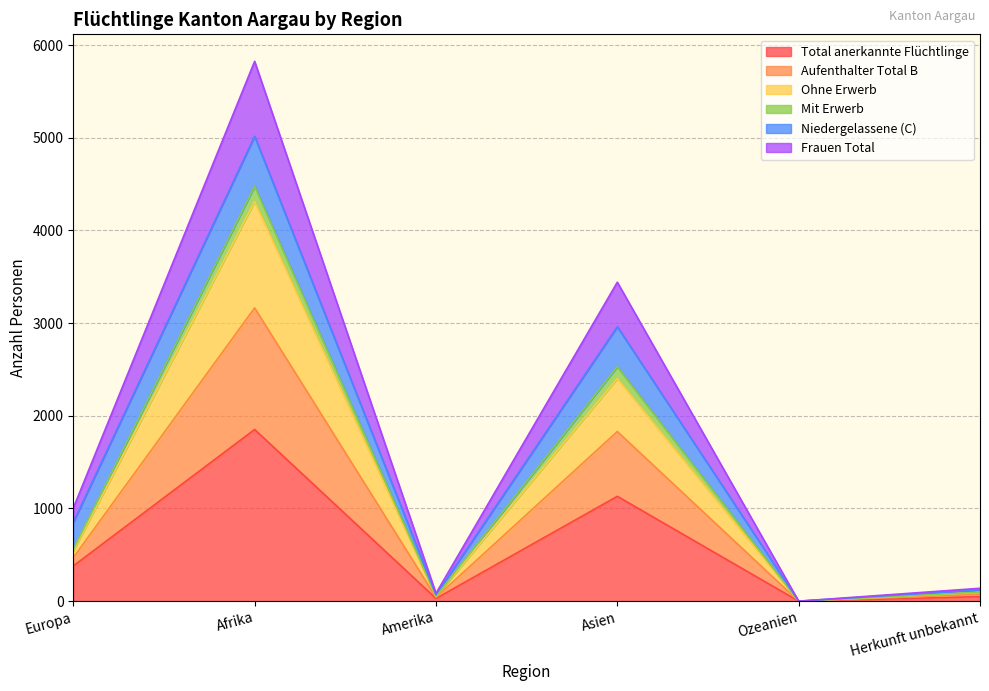

True or false: Ohne Erwerb and Frauen Total cross at least once.

False